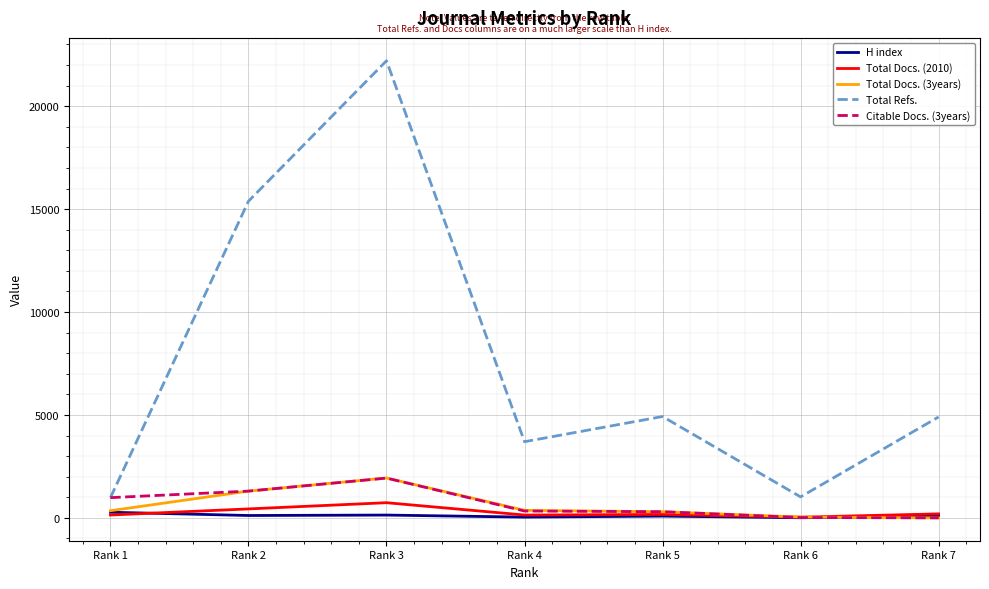

At which category is the sum across all series the highest?

Rank 3